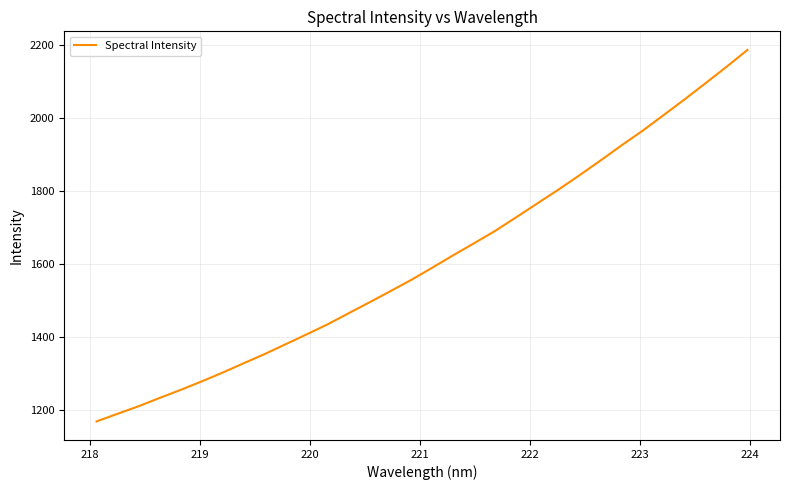

What is the minimum value shown in the chart?

1170.1